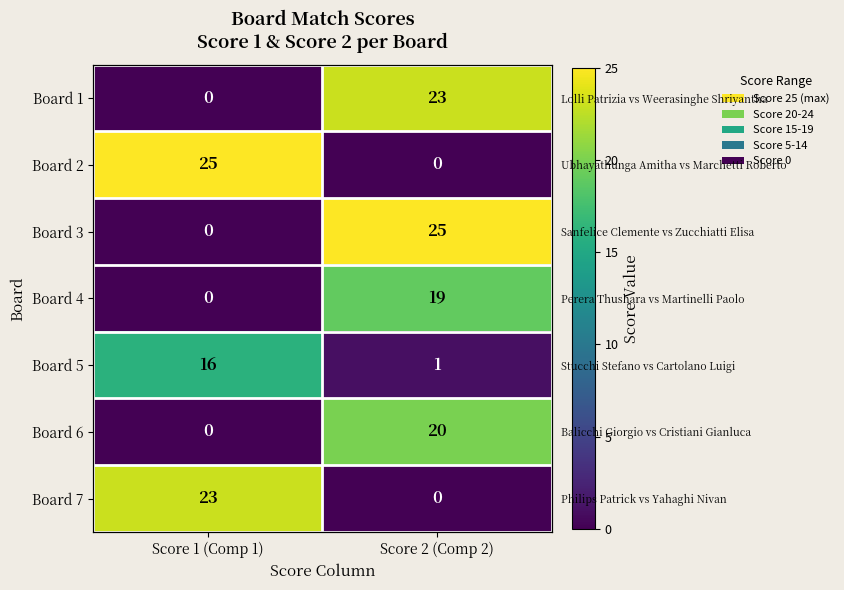

Where is Board 1 nearest to the value 11?

Score 1 (Comp 1)